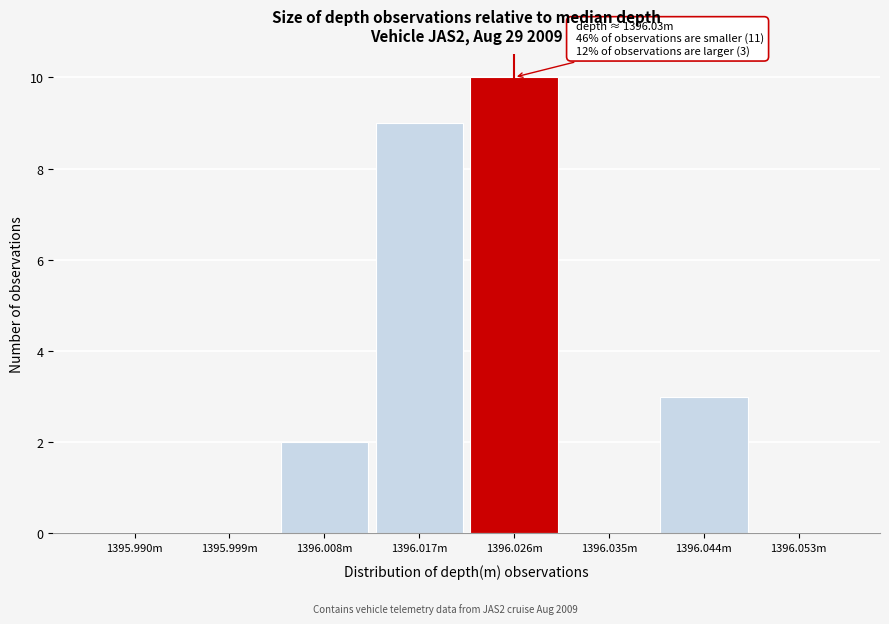

Reading left to right, extract all data points from this chart.

1395.990m=0	1395.999m=0	1396.008m=2	1396.017m=9	1396.026m=10	1396.035m=0	1396.044m=3	1396.053m=0